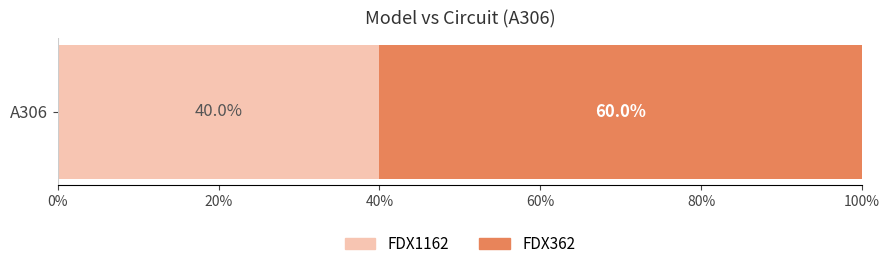

The FDX1162 series shows 59 at A306. True or false?

False